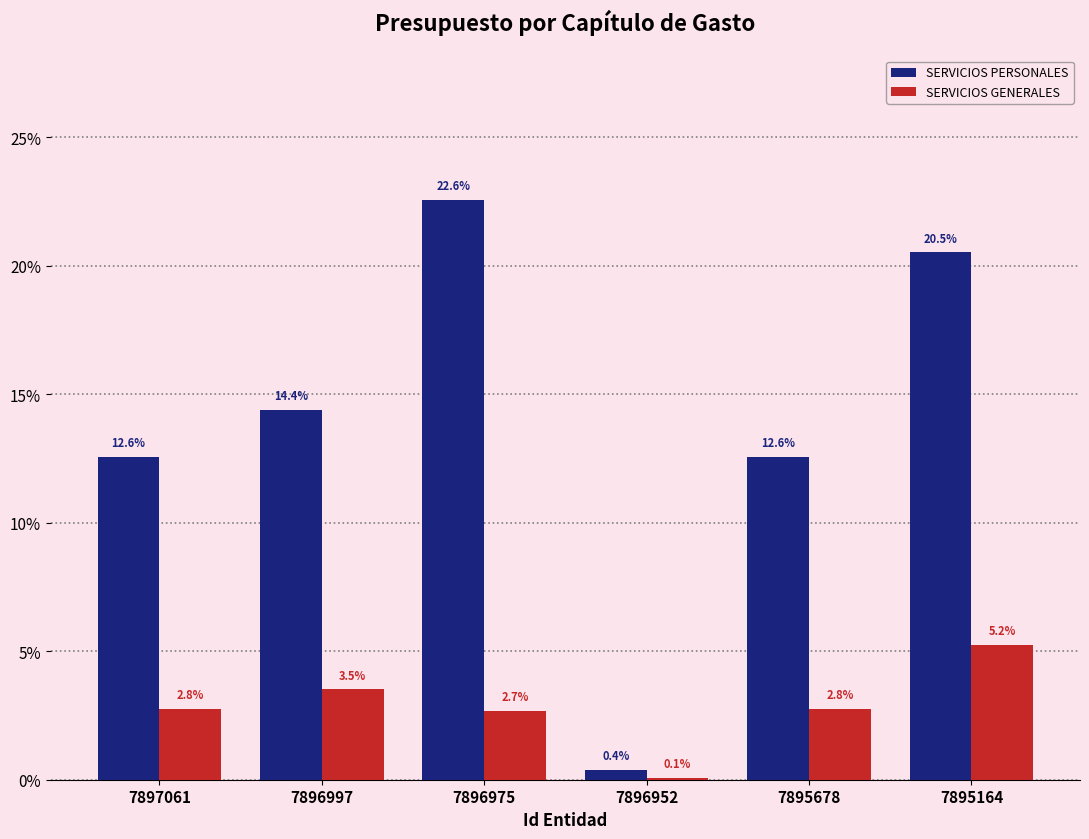

Reading right to left, what are all the values shown in this chart?

SERVICIOS PERSONALES: 7895164=20.5	7895678=12.6	7896952=0.4	7896975=22.6	7896997=14.4	7897061=12.6
SERVICIOS GENERALES: 7895164=5.2	7895678=2.8	7896952=0.1	7896975=2.7	7896997=3.5	7897061=2.8